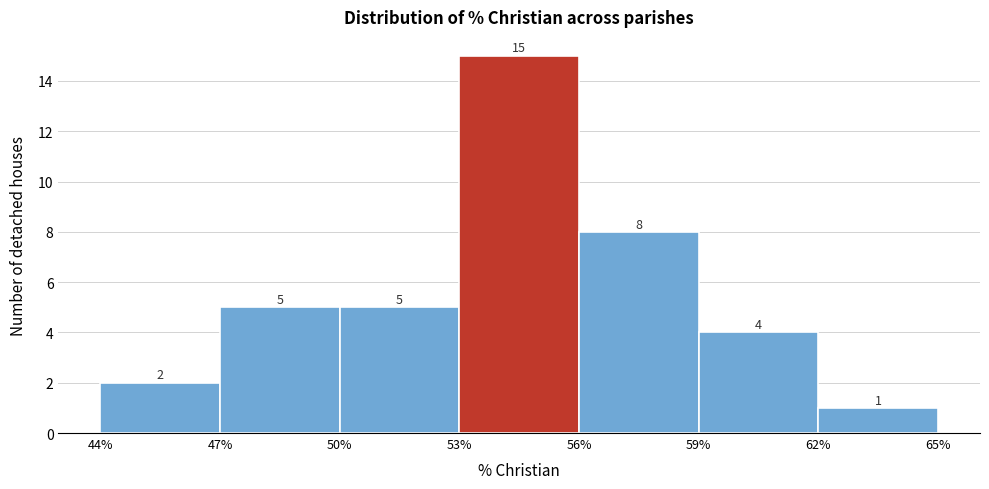

Reading left to right, list every bar in this chart as the range it spans on the x-axis followed by its height.

44% to 47%: 2
47% to 50%: 5
50% to 53%: 5
53% to 56%: 15
56% to 59%: 8
59% to 62%: 4
62% to 65%: 1